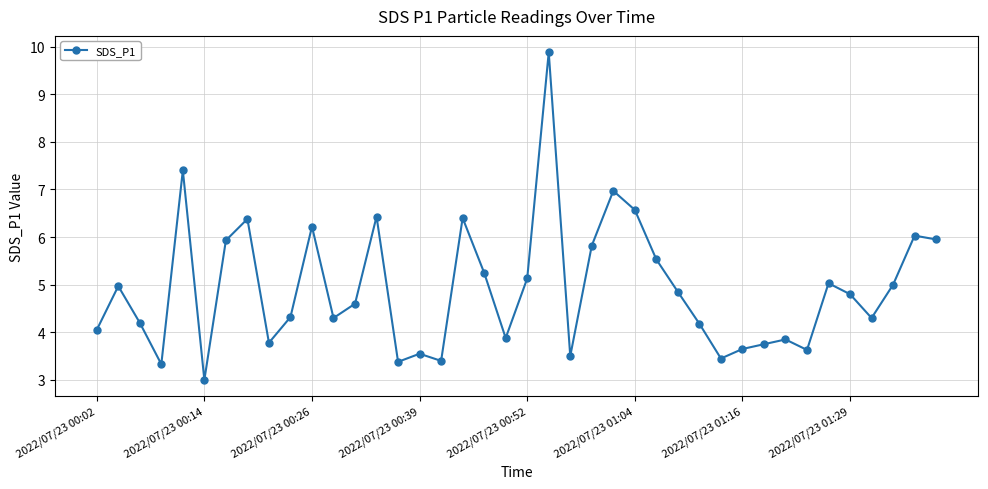

What is the difference between the maximum and minimum values?

6.9